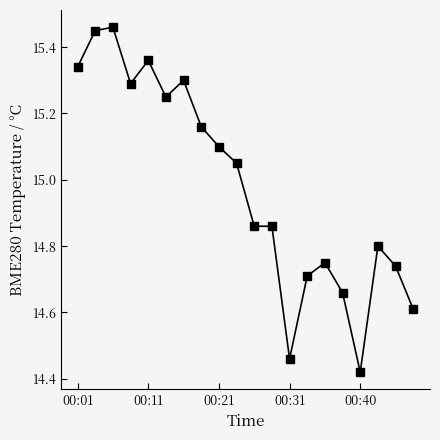

What is the difference between the maximum and second lowest values?

1.0